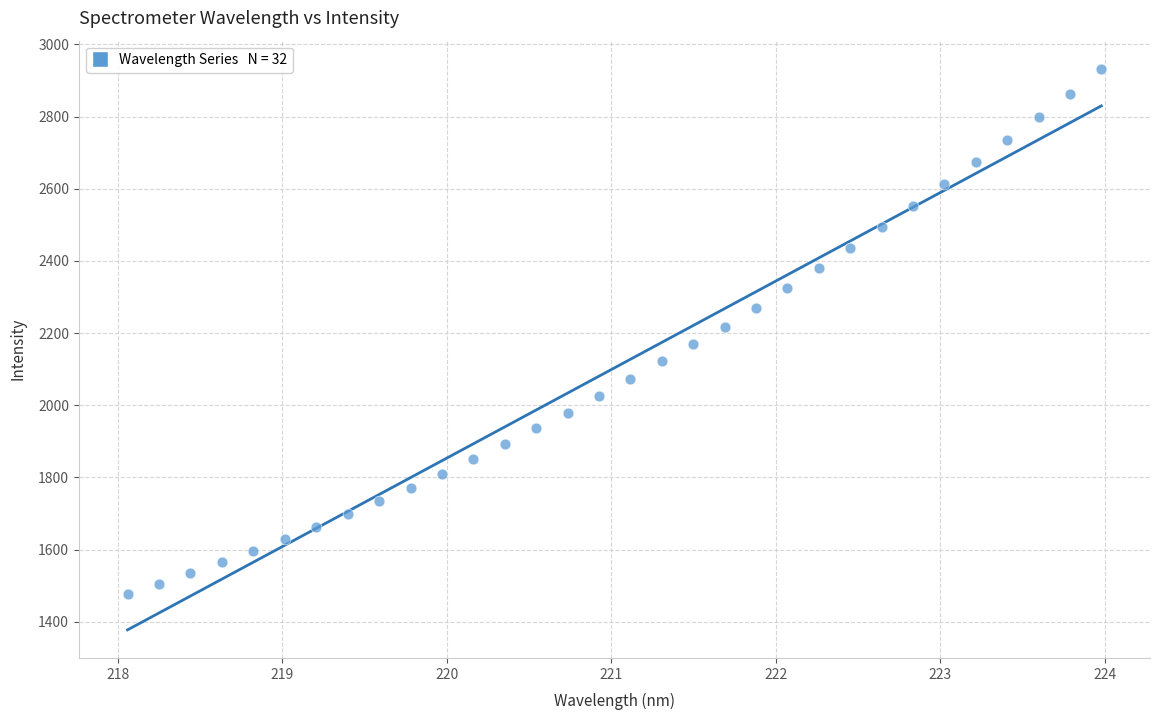

What is the range of X values (max minus min)?

5.9